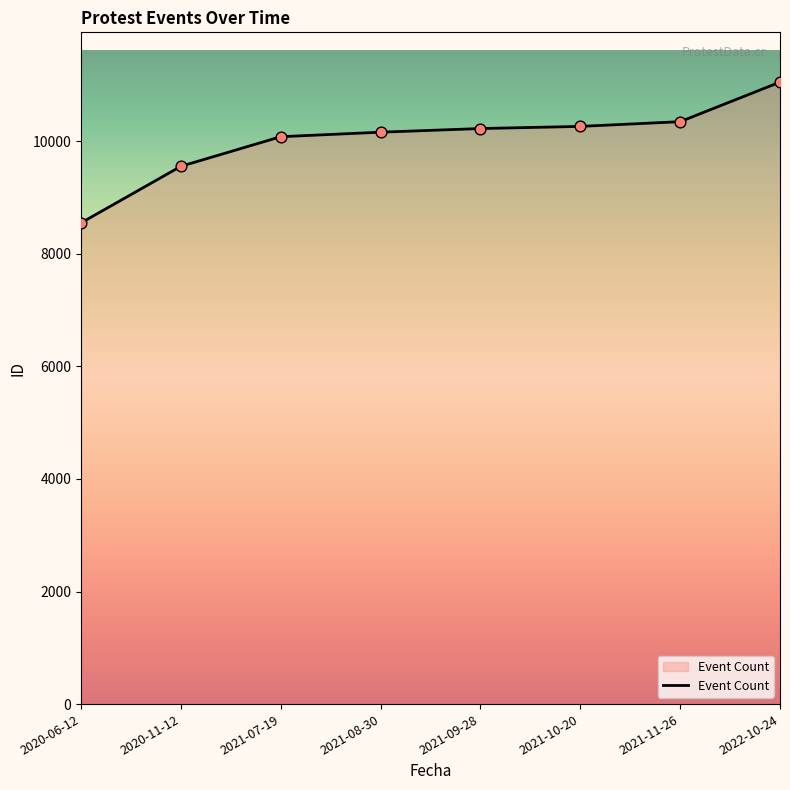

Between 2021-07-19 and 2021-09-28, which is larger?

2021-09-28